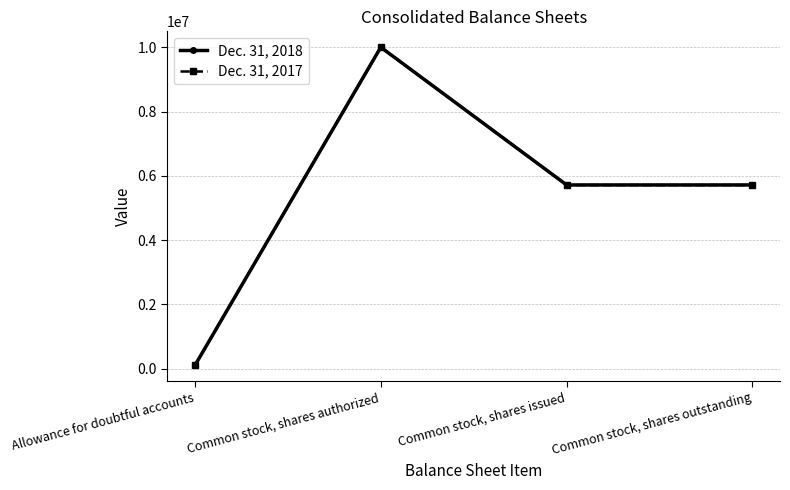

What is the label of the 2nd point from the right?

Common stock, shares issued